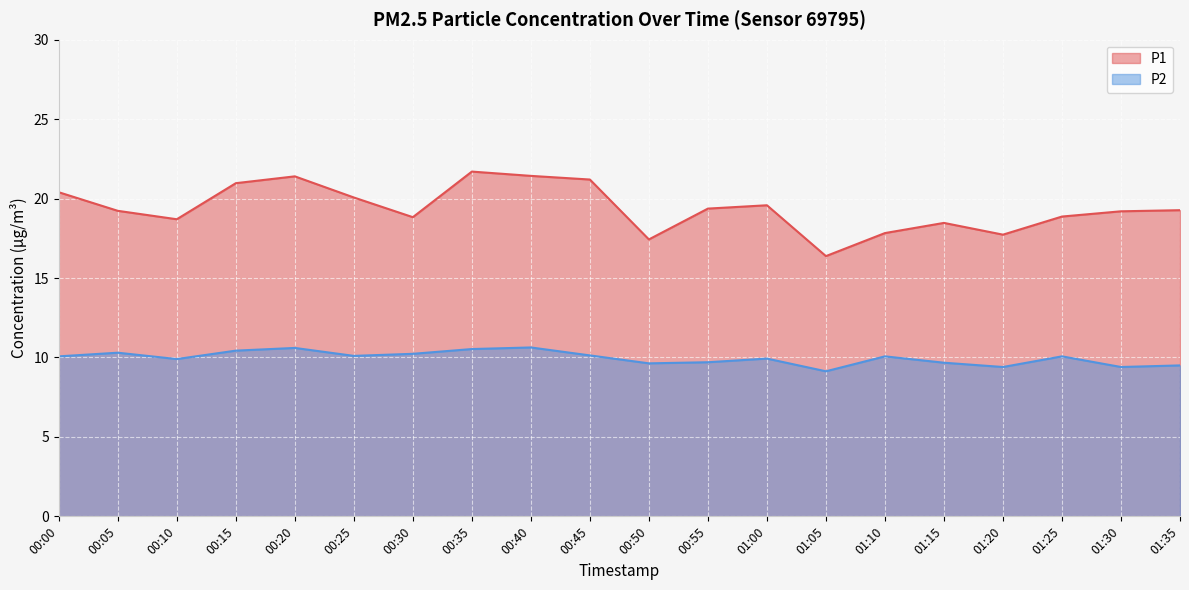

What is the greatest value displayed?

21.7